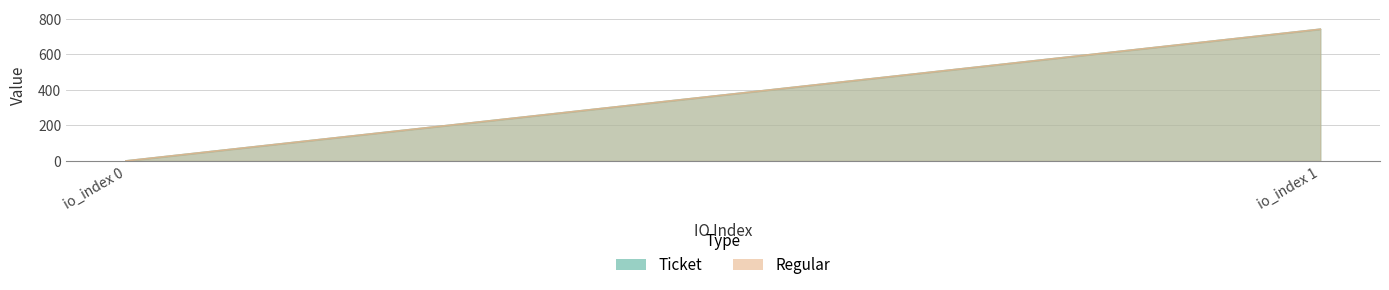

List the series in order of their peak value, highest first.

Ticket, Regular